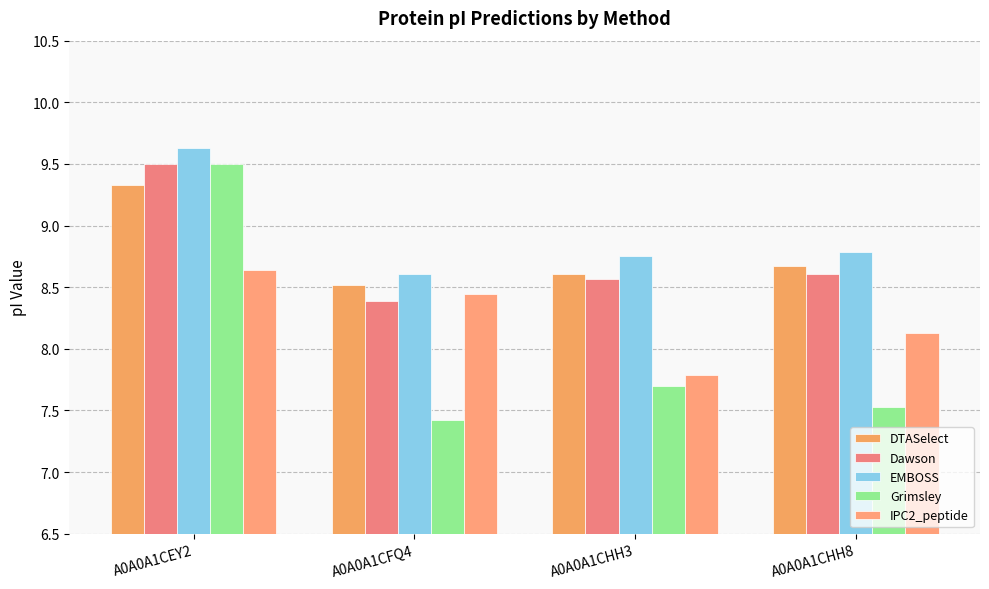

The Grimsley series shows 9.5 at A0A0A1CEY2. True or false?

True